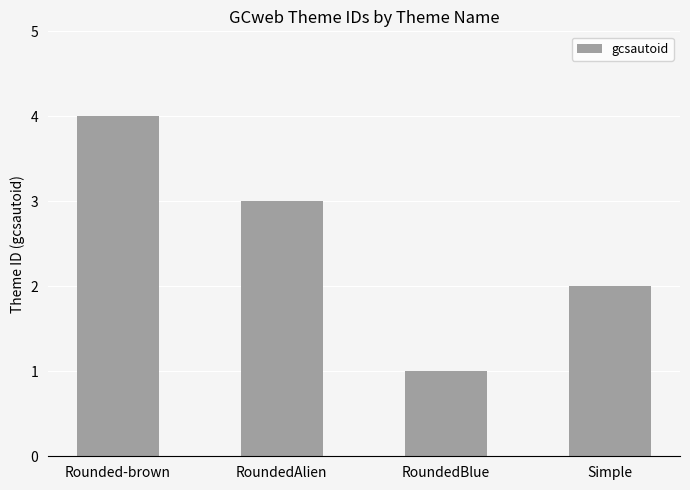

Which label corresponds to the largest value in the chart?

Rounded-brown